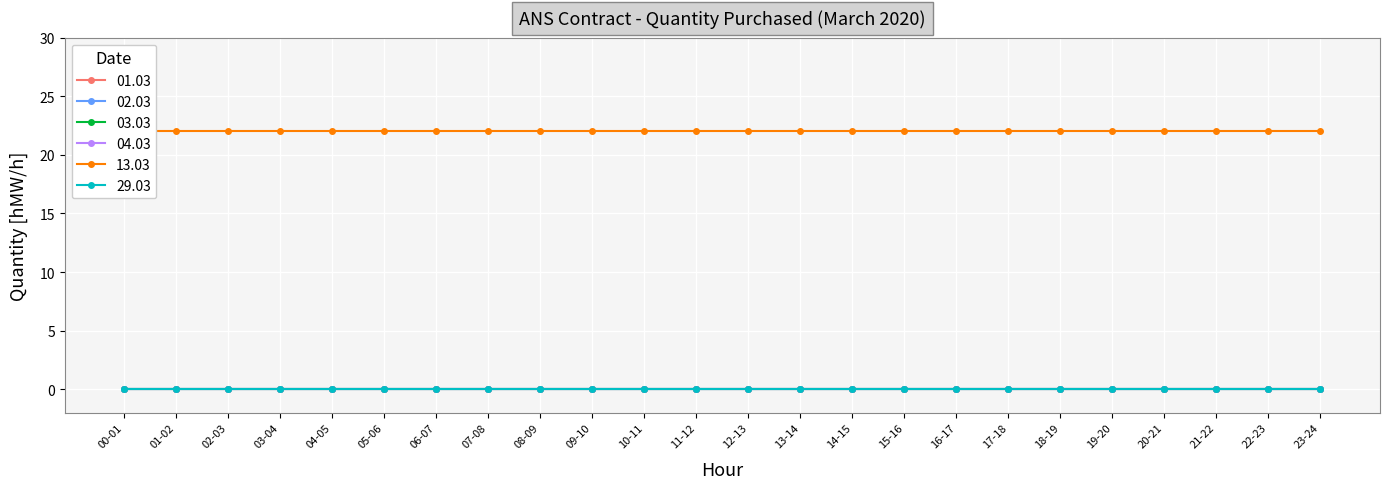

Is this an area chart (filled region under the line)?

No